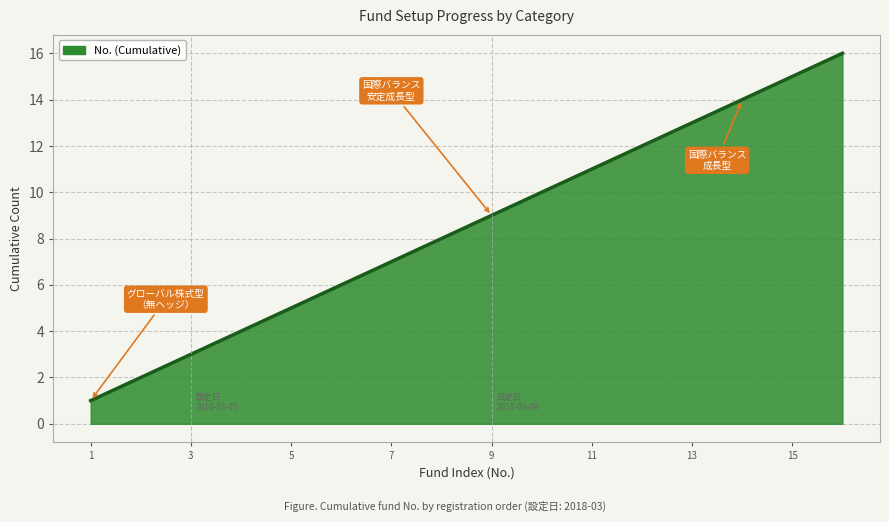

What is the greatest value displayed?

16.0